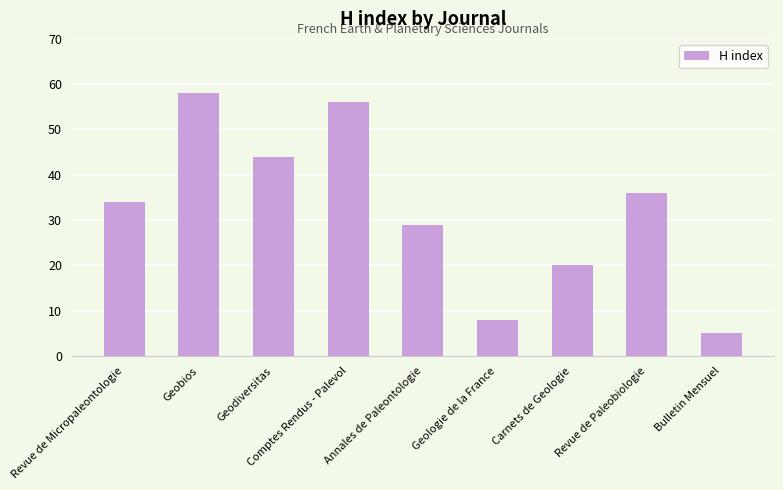

Reading right to left, extract all data points from this chart.

Bulletin Mensuel=5	Revue de Paleobiologie=36	Carnets de Geologie=20	Geologie de la France=8	Annales de Paleontologie=29	Comptes Rendus - Palevol=56	Geodiversitas=44	Geobios=58	Revue de Micropaleontologie=34